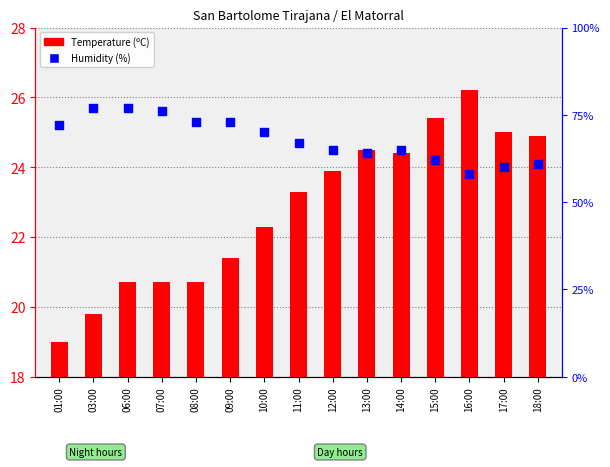

Which series has the largest total across all categories?

Humidity (%)